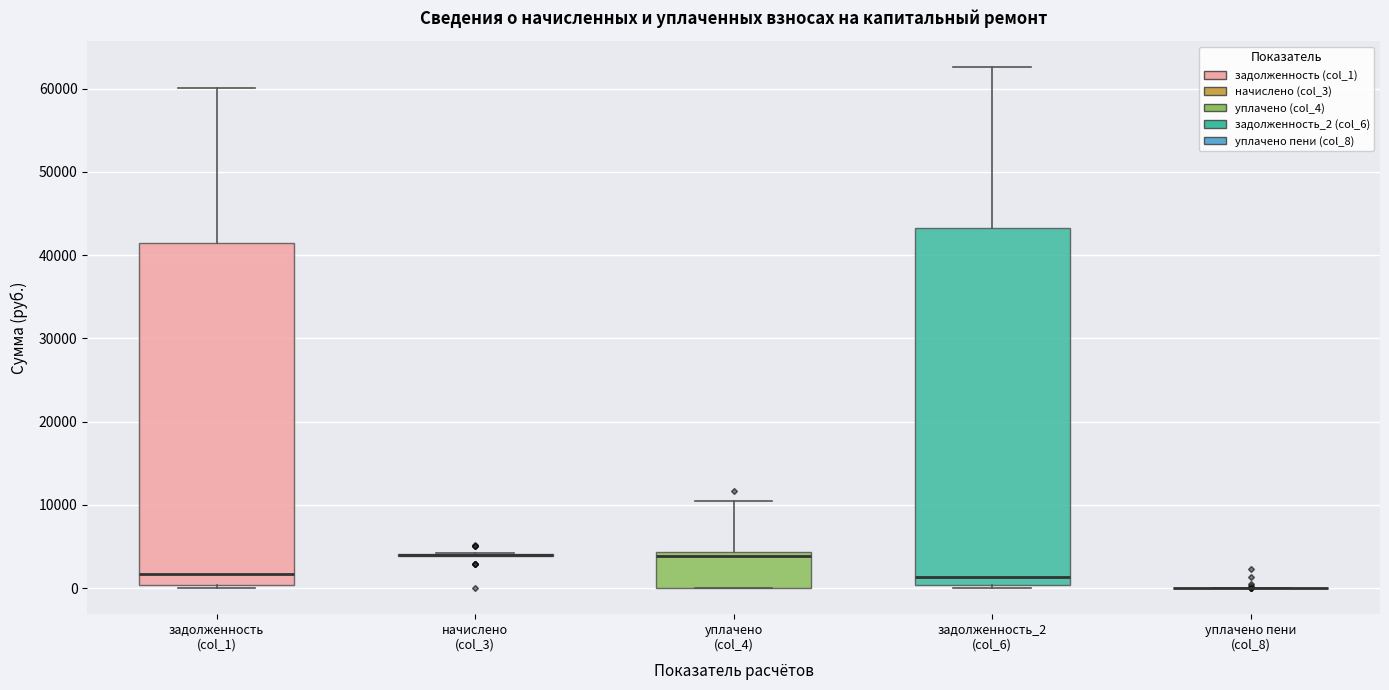

Reading left to right, transcribe this box plot: for each box, give where its median line is, the range the box spans, and where its two whiskers end, as read against the y-axis. The values are not printed on the chart, so give them approximately, as read against the axis.

задолженность (col_1): median 2000, box 0 to 41000, whiskers 0 (just below the box's lower edge) to 60000
начислено (col_3): box collapsed to a line at 4000, whiskers 4000 to 4000
уплачено (col_4): median 4000 (just below the box's upper edge), box 0 to 4000, whiskers 0 to 11000
задолженность_2 (col_6): median 1000, box 0 to 43000, whiskers 0 (just below the box's lower edge) to 63000
уплачено пени (col_8): box collapsed to a line at 0, whiskers 0 to 0